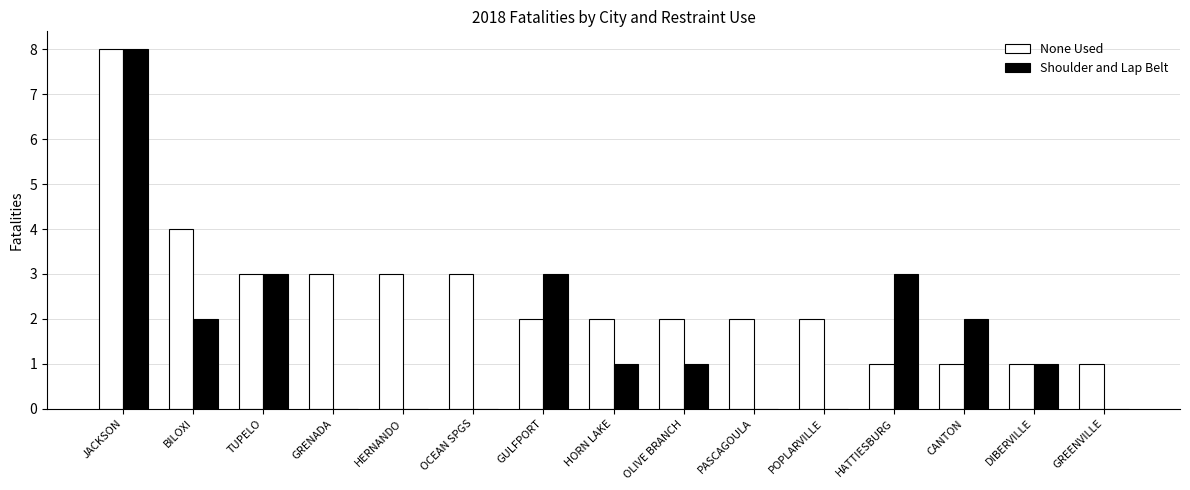

Reading left to right, list all the values displayed in this chart.

None Used: 8	4	3	3	3	3	2	2	2	2	2	1	1	1	1
Shoulder and Lap Belt: 8	2	3	0	0	0	3	1	1	0	0	3	2	1	0